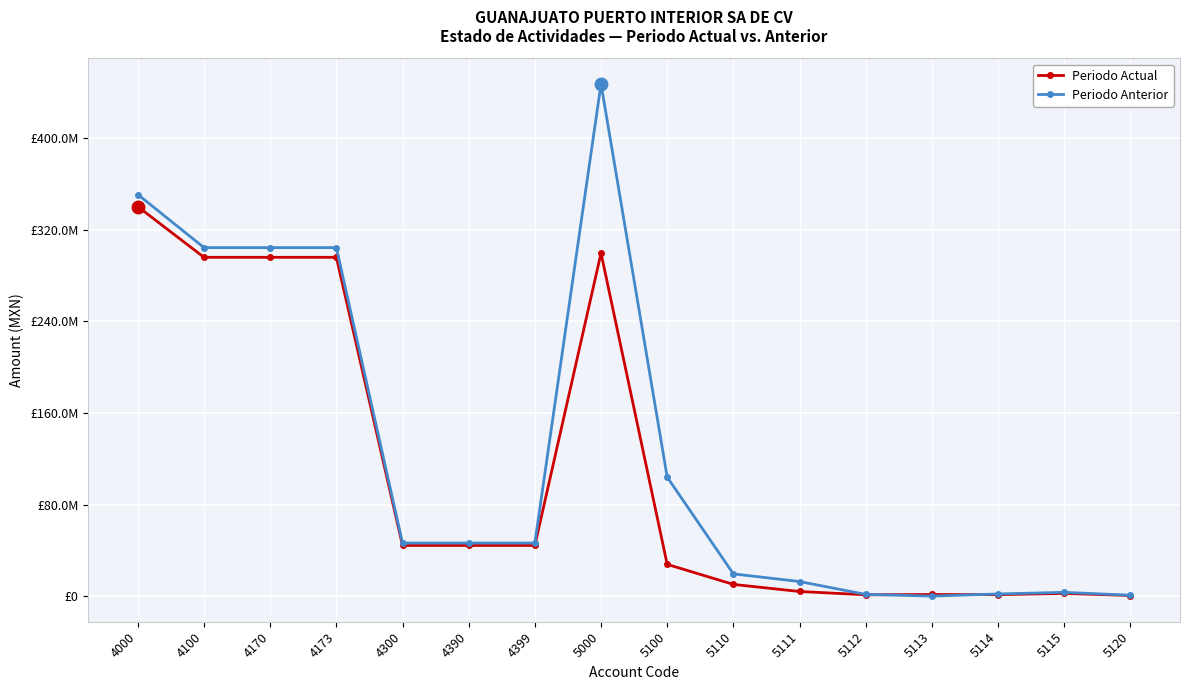

How many interior local peaks does the Periodo Anterior series have?

2